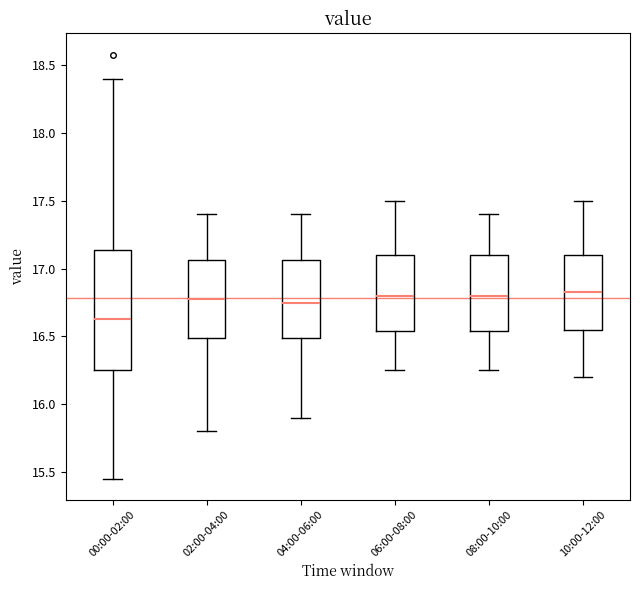

Comparing the boxes themselves (not the whiskers), which one is the tallest?

00:00-02:00